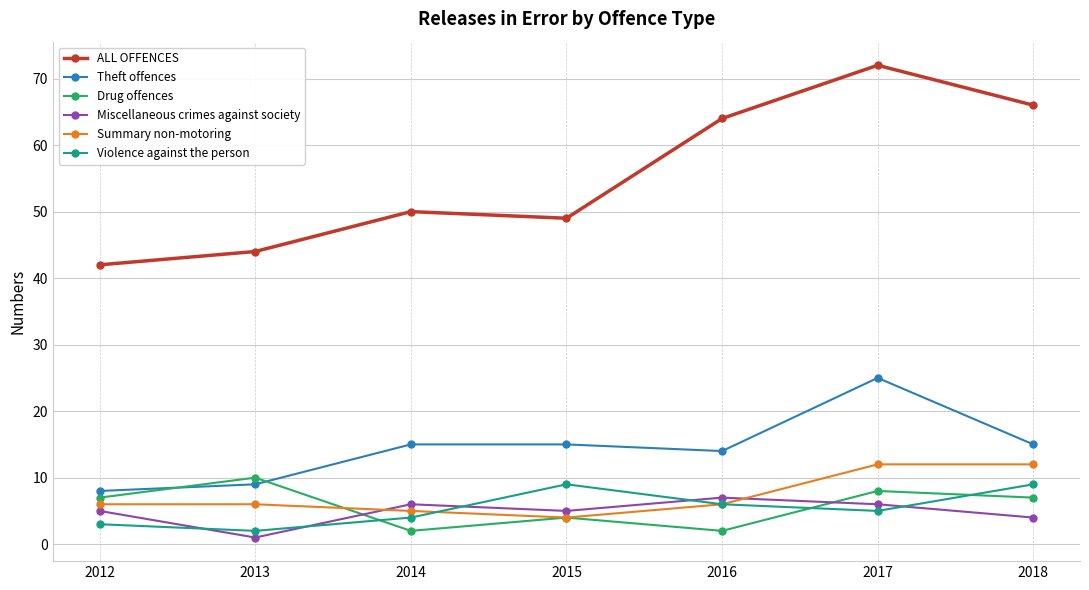

The Summary non-motoring series shows 16 at 2018. True or false?

False